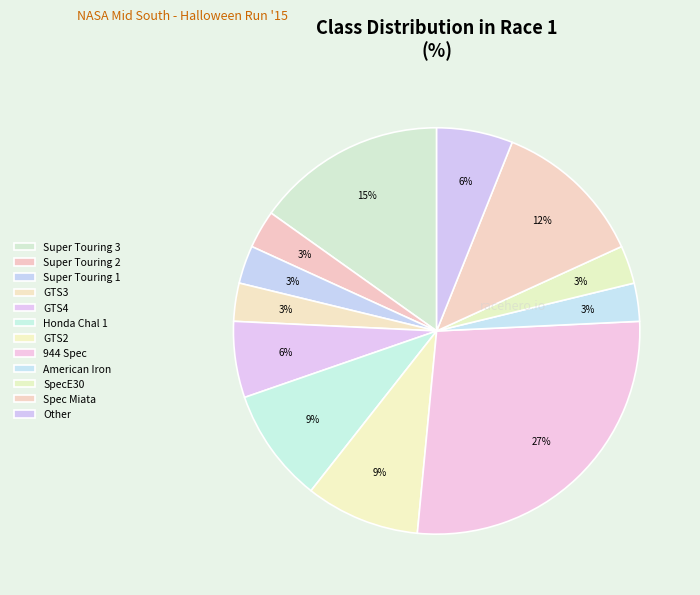

Count the number of slices in the pie.

12